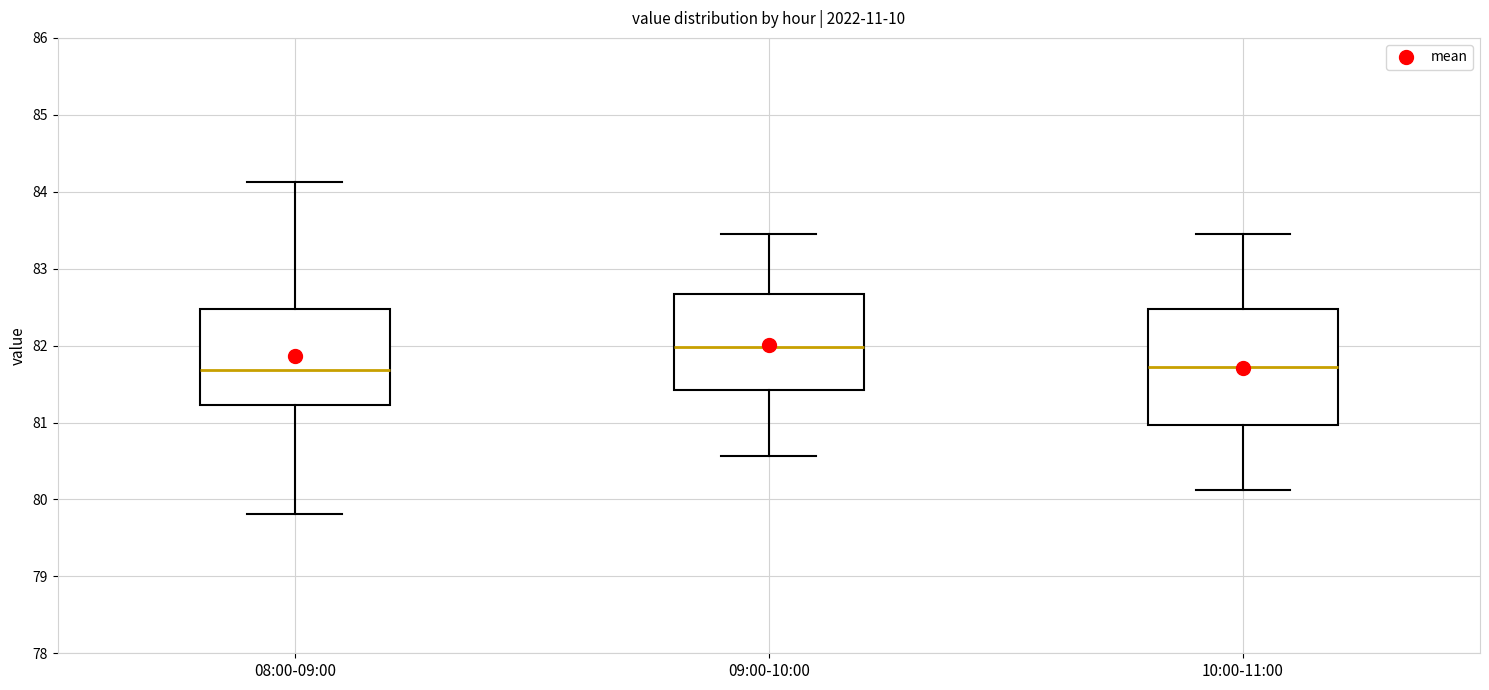

Comparing the boxes themselves (not the whiskers), which one is the tallest?

10:00-11:00